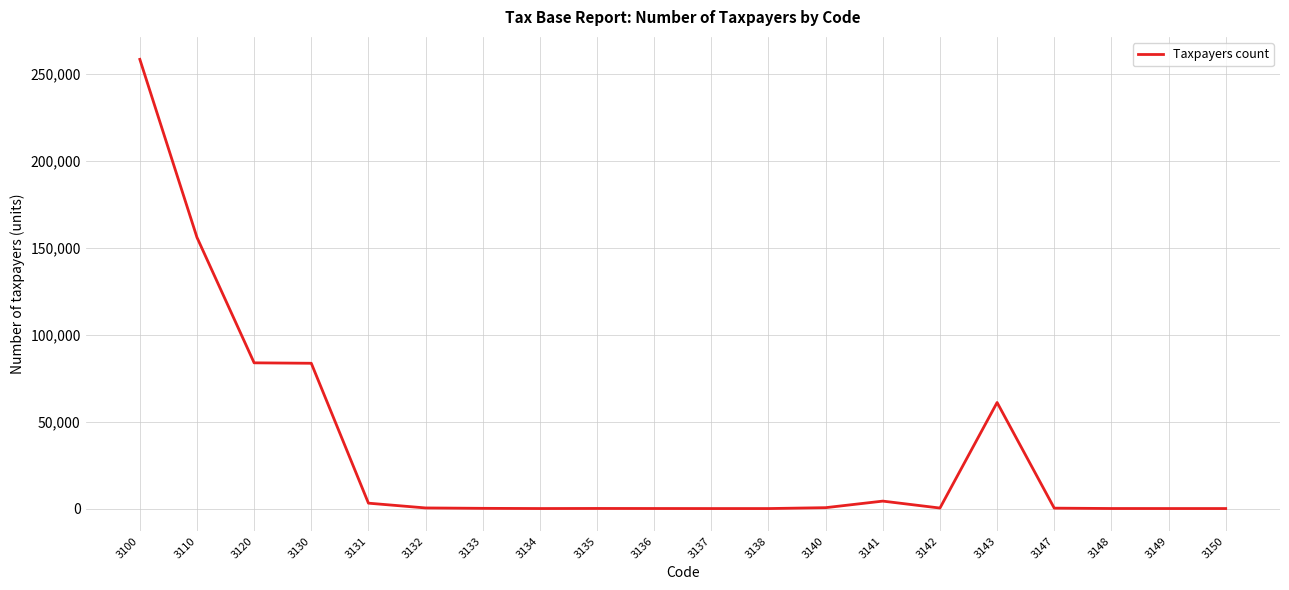

Approximately how many times larger is the value at 3141 compared to 3120?

0.1